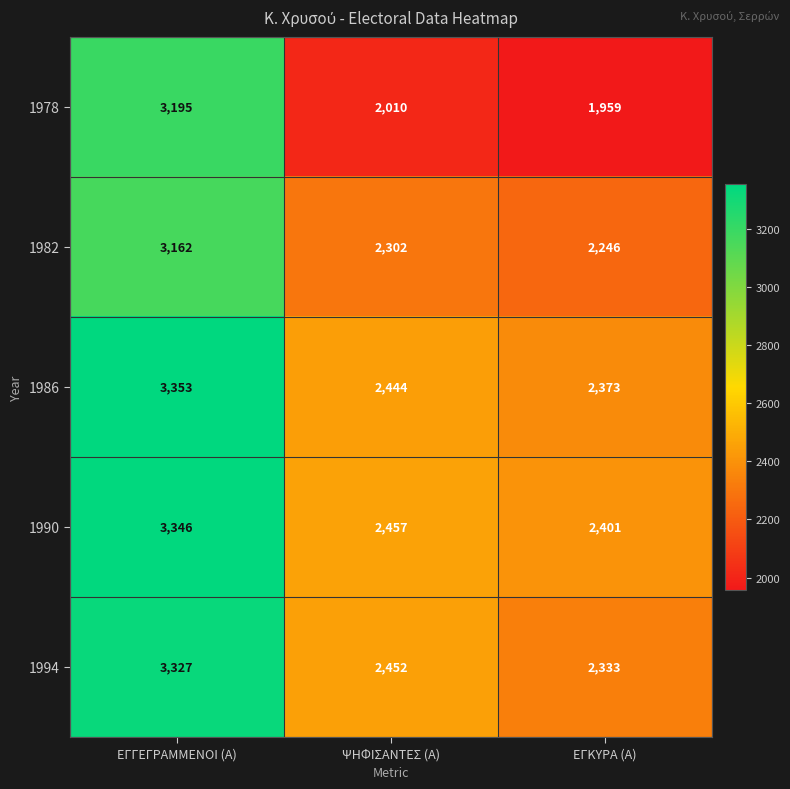

Reading right to left, extract all data points from this chart.

1978: ΕΓΚΥΡΑ (Α)=1959	ΨΗΦΙΣΑΝΤΕΣ (Α)=2010	ΕΓΓΕΓΡΑΜΜΕΝΟΙ (Α)=3195
1982: ΕΓΚΥΡΑ (Α)=2246	ΨΗΦΙΣΑΝΤΕΣ (Α)=2302	ΕΓΓΕΓΡΑΜΜΕΝΟΙ (Α)=3162
1986: ΕΓΚΥΡΑ (Α)=2373	ΨΗΦΙΣΑΝΤΕΣ (Α)=2444	ΕΓΓΕΓΡΑΜΜΕΝΟΙ (Α)=3353
1990: ΕΓΚΥΡΑ (Α)=2401	ΨΗΦΙΣΑΝΤΕΣ (Α)=2457	ΕΓΓΕΓΡΑΜΜΕΝΟΙ (Α)=3346
1994: ΕΓΚΥΡΑ (Α)=2333	ΨΗΦΙΣΑΝΤΕΣ (Α)=2452	ΕΓΓΕΓΡΑΜΜΕΝΟΙ (Α)=3327